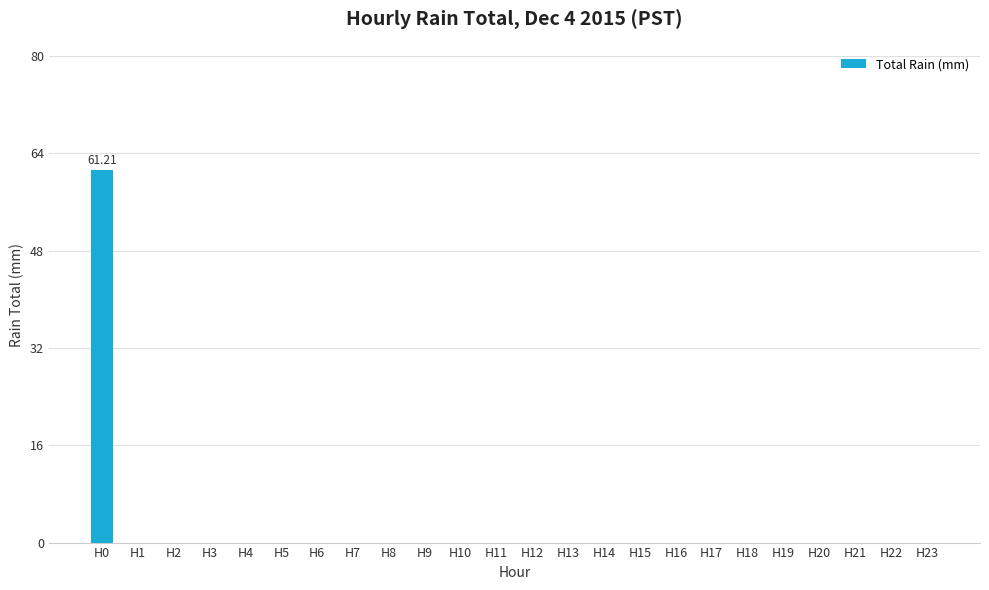

What is the average value?

2.6